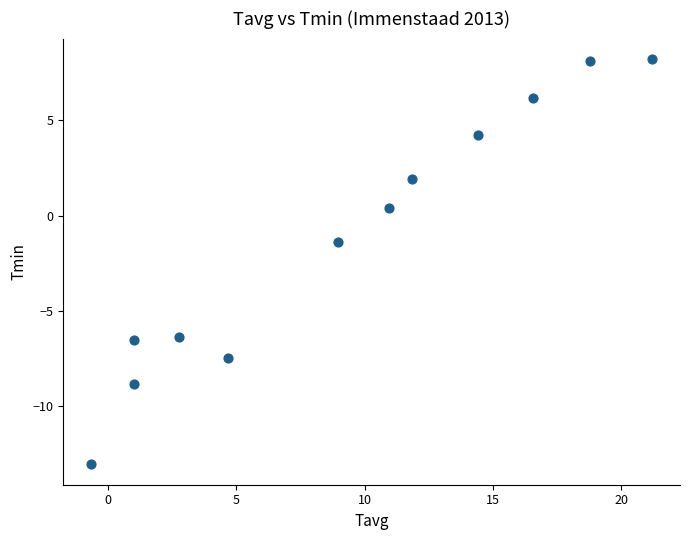

What Y value in the scatter plot is closest to -2?

-1.4